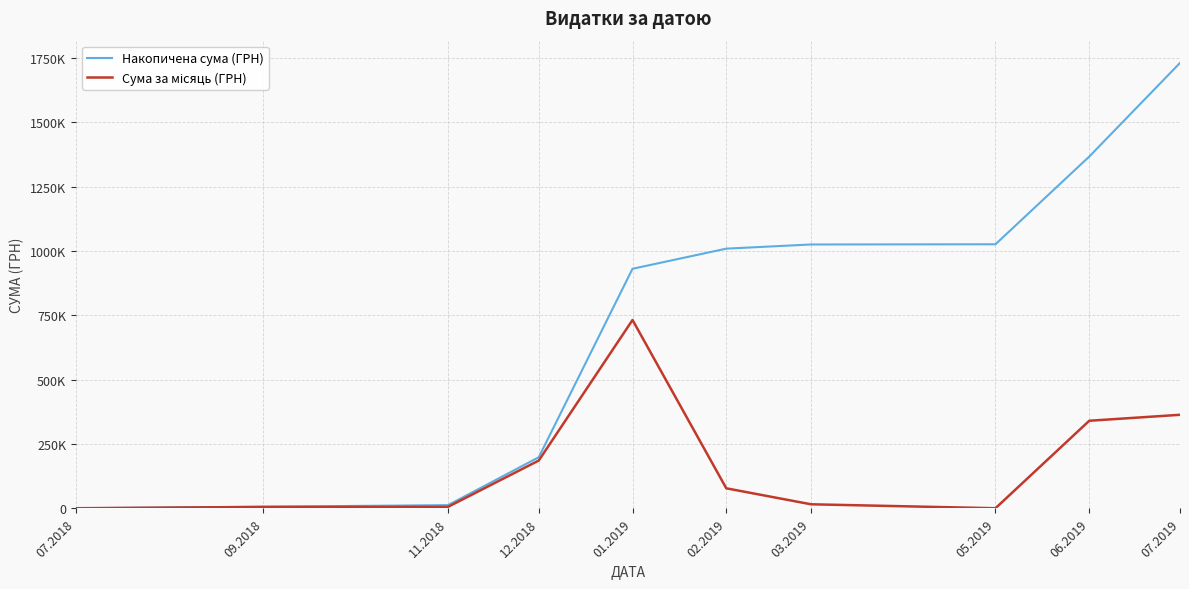

Is this an area chart (filled region under the line)?

No